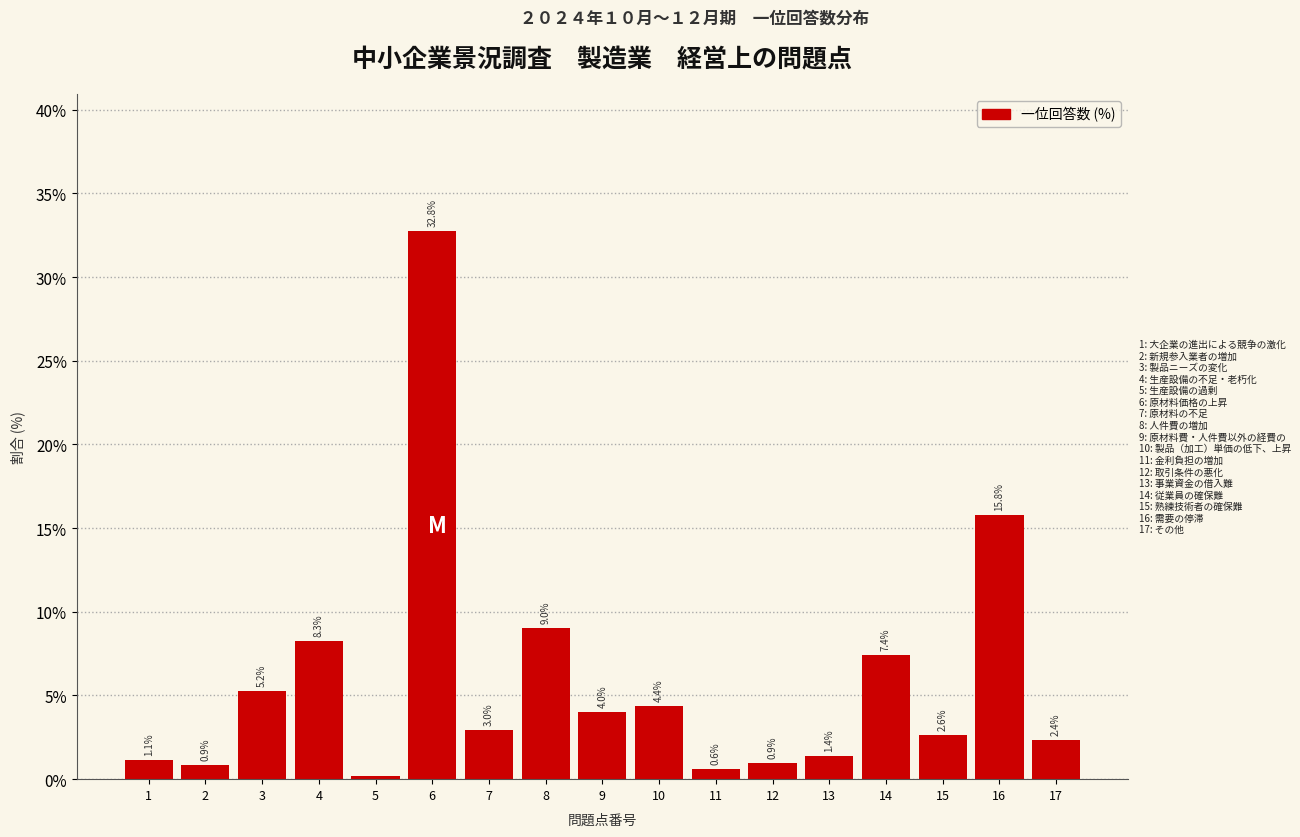

Which label corresponds to the smallest value in the chart?

5